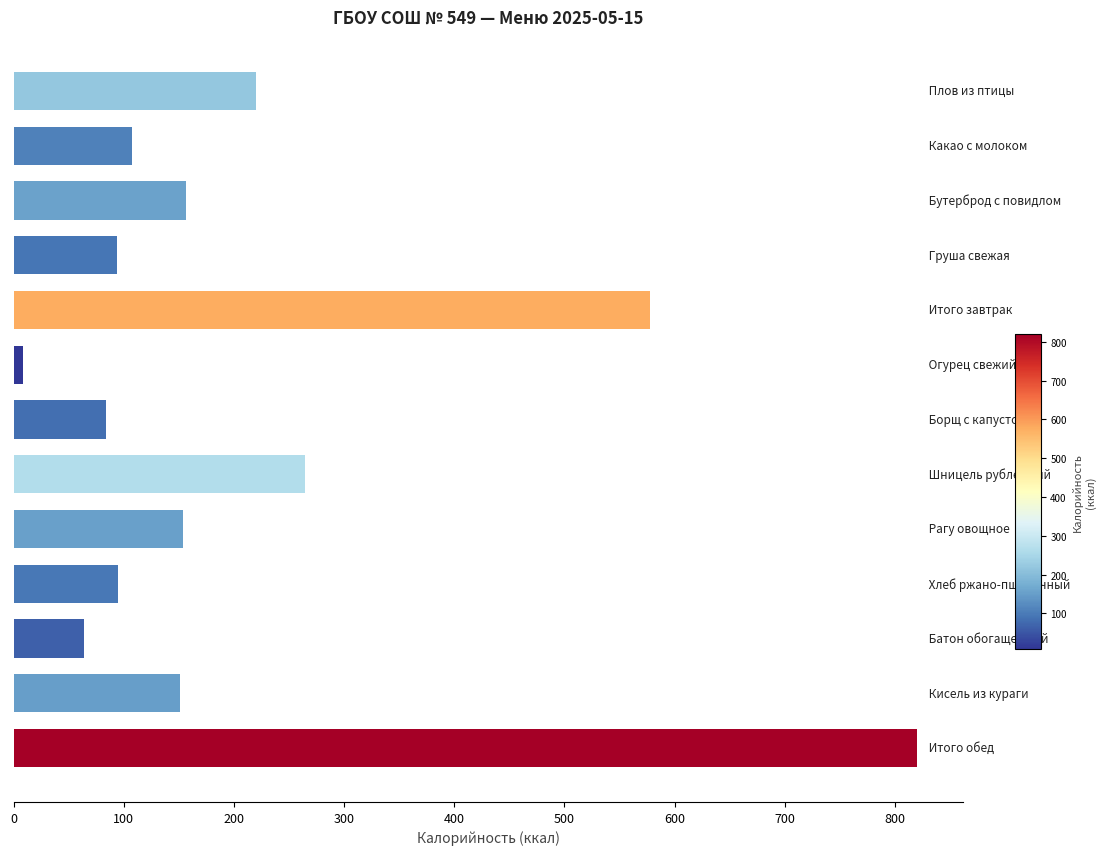

What is the greatest value displayed?

820.2